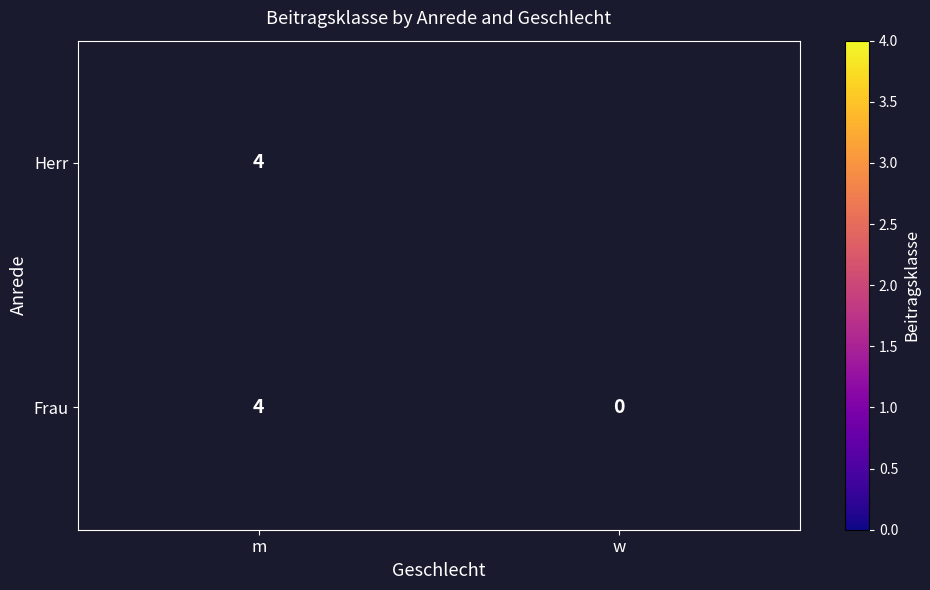

What is the sum of all Frau values?

4